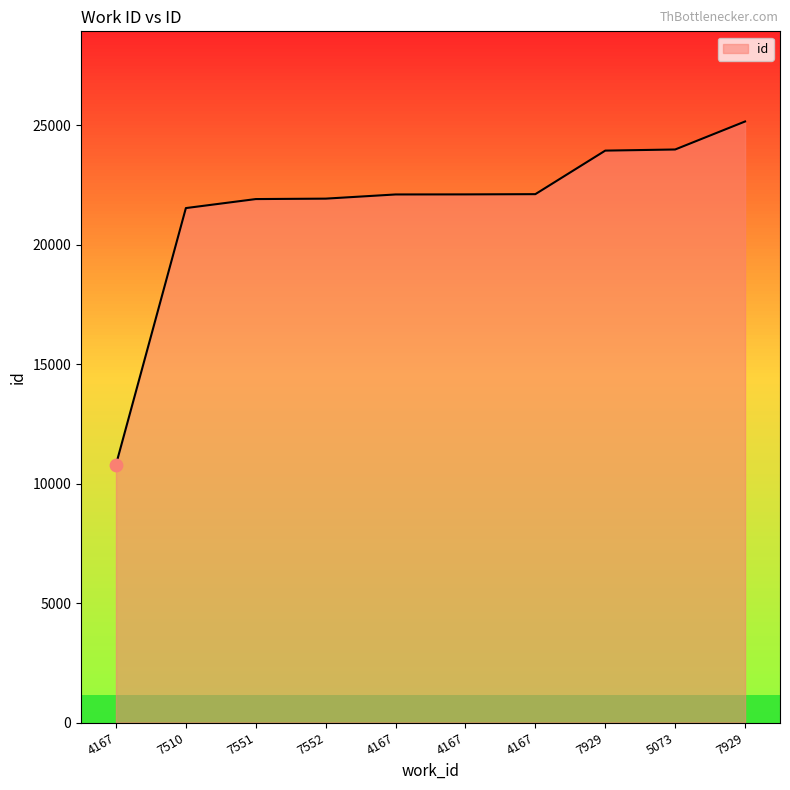

Which has a higher value, 4167 or 4167?

4167